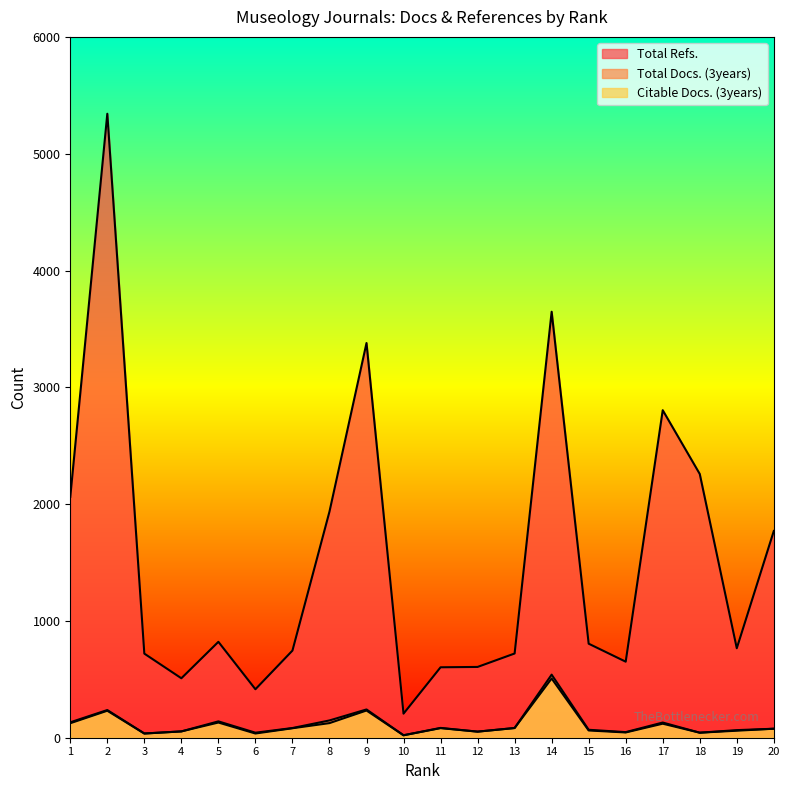

At which label does Total Docs. (3years) first exceed 83?

1